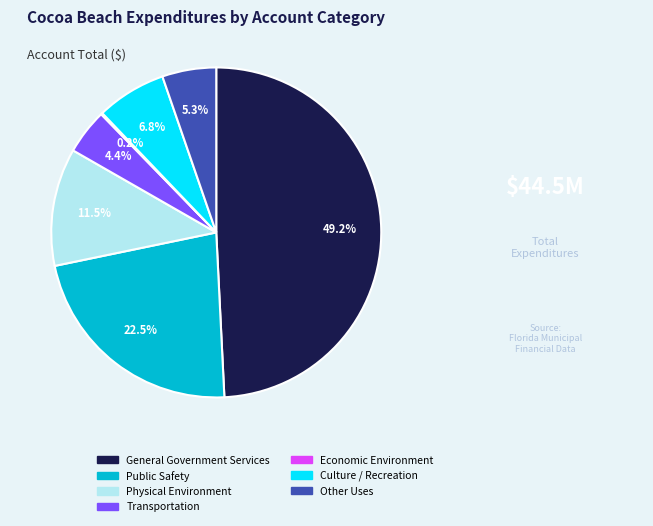

Which slice is the largest?

General Government Services